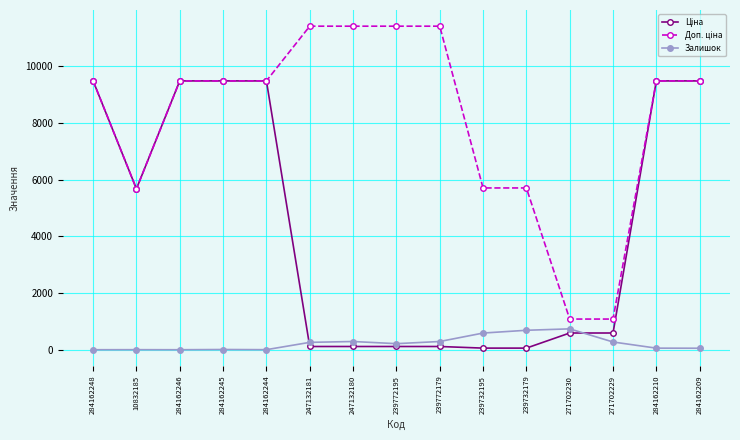

What is the value of the Залишок point at the 12th from the left?

736.0